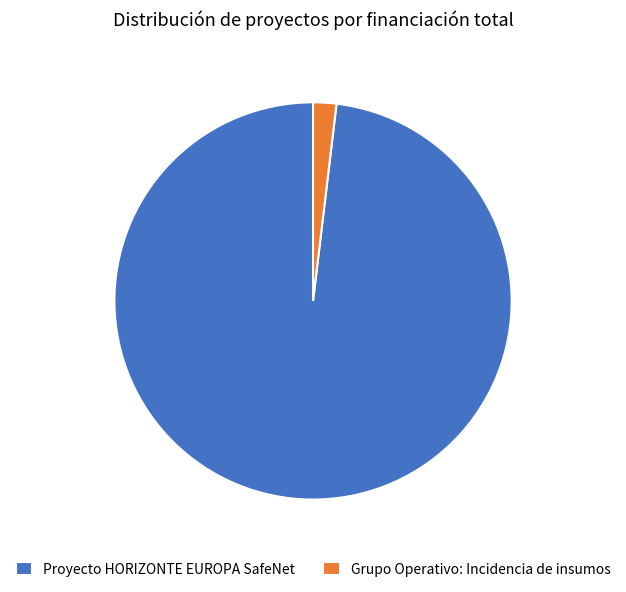

Do Grupo Operativo: Incidencia de insumos and Proyecto HORIZONTE EUROPA SafeNet together represent more than half of the pie?

Yes